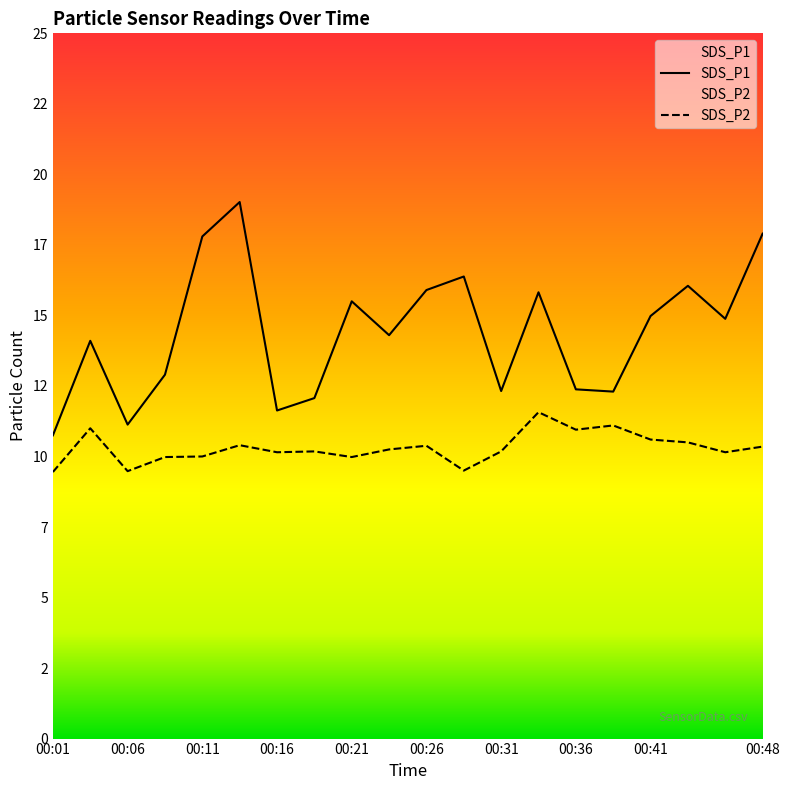

How many data points in SDS_P2 are above 10?

14